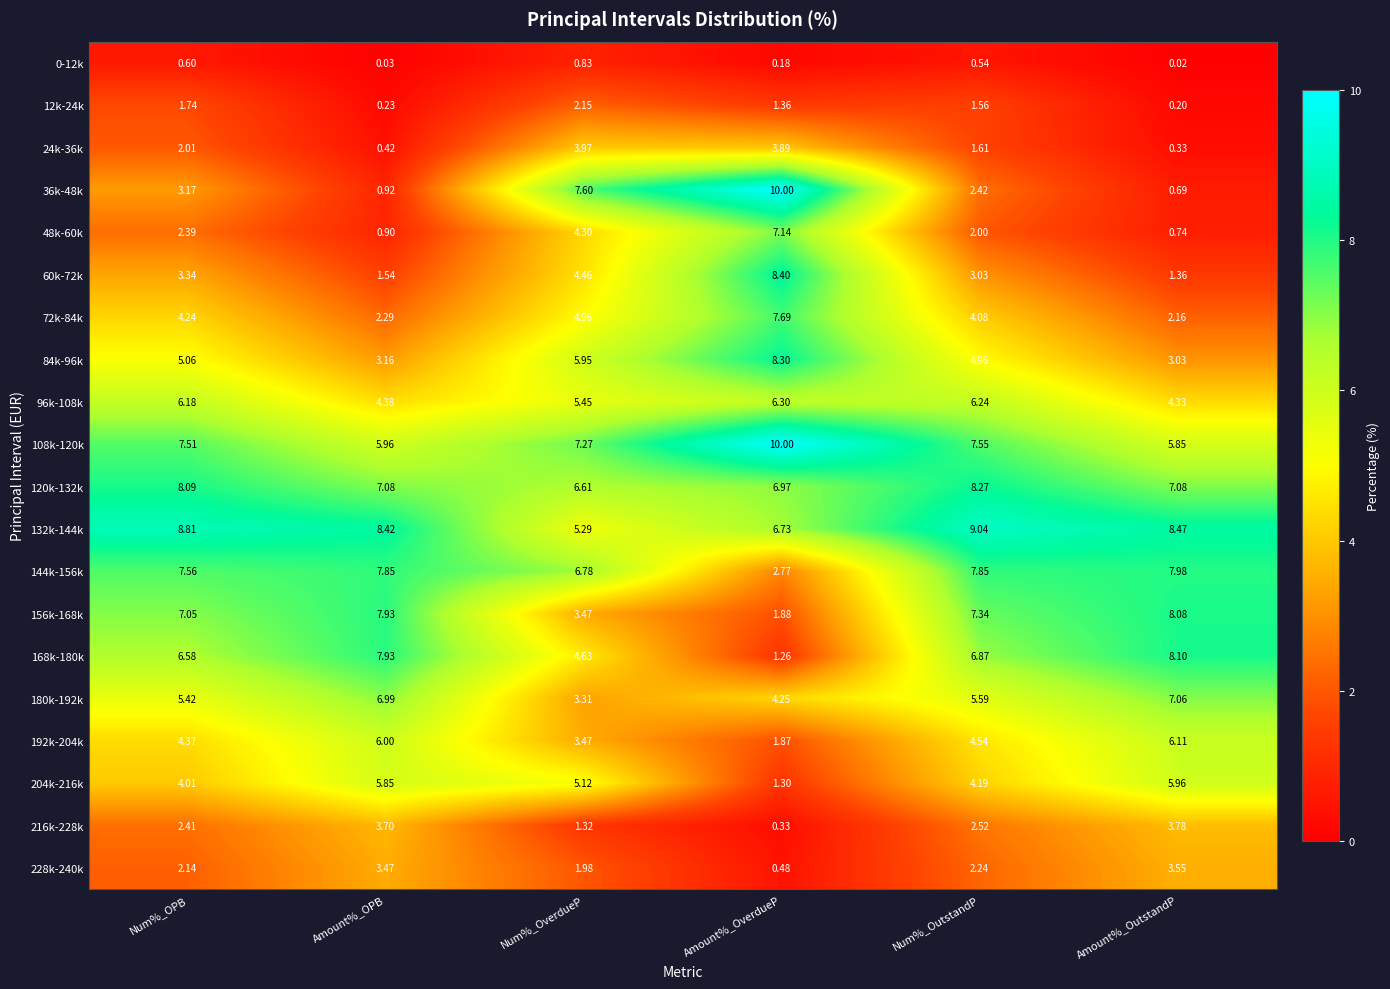

At which category is the sum across all series the highest?

Num%_OPB